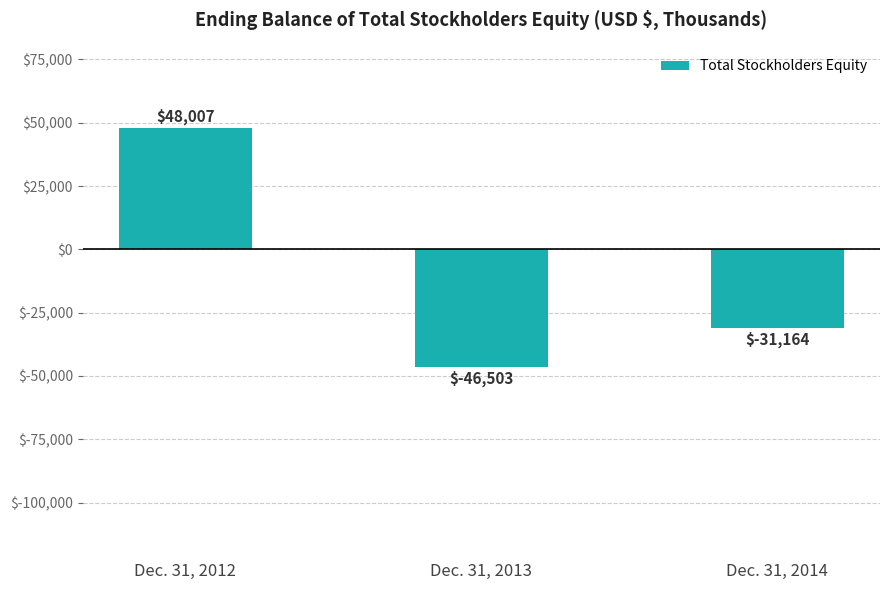

What is the value of the 3rd bar from the left?

-31164